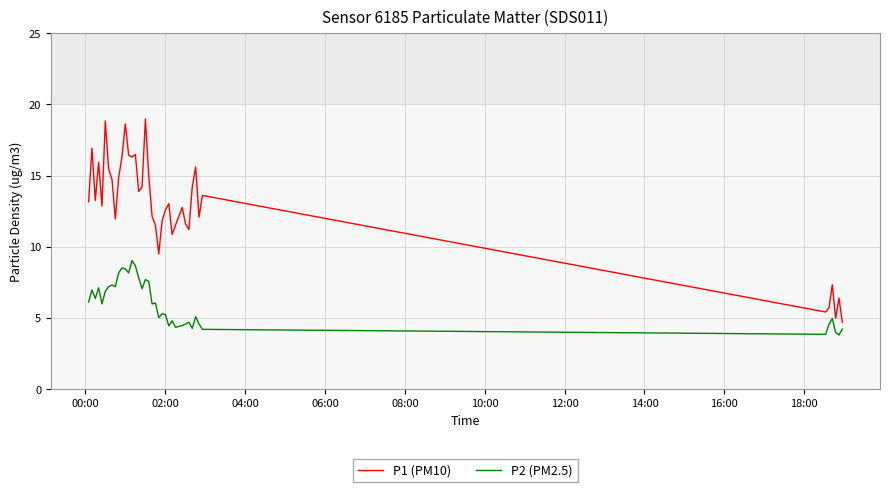

True or false: P1 (PM10) and P2 (PM2.5) cross at least once.

False